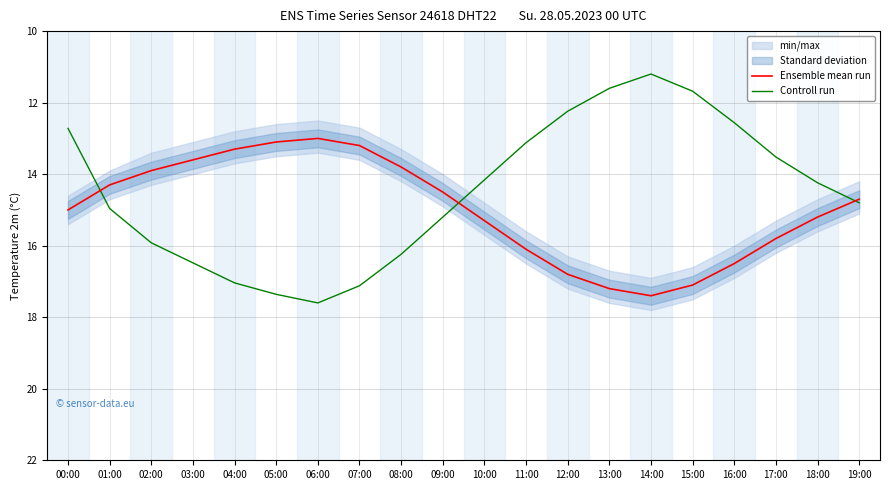

At which category does Controll run reach its first local valley?

14:00